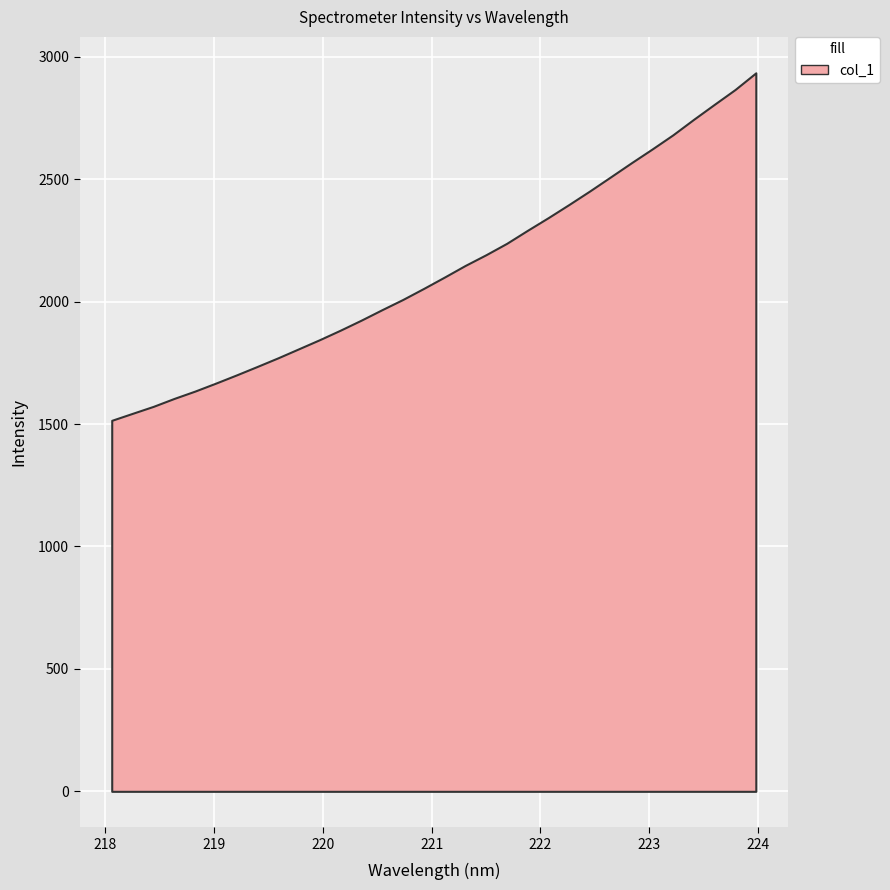

How many lines are shown in the chart?

1